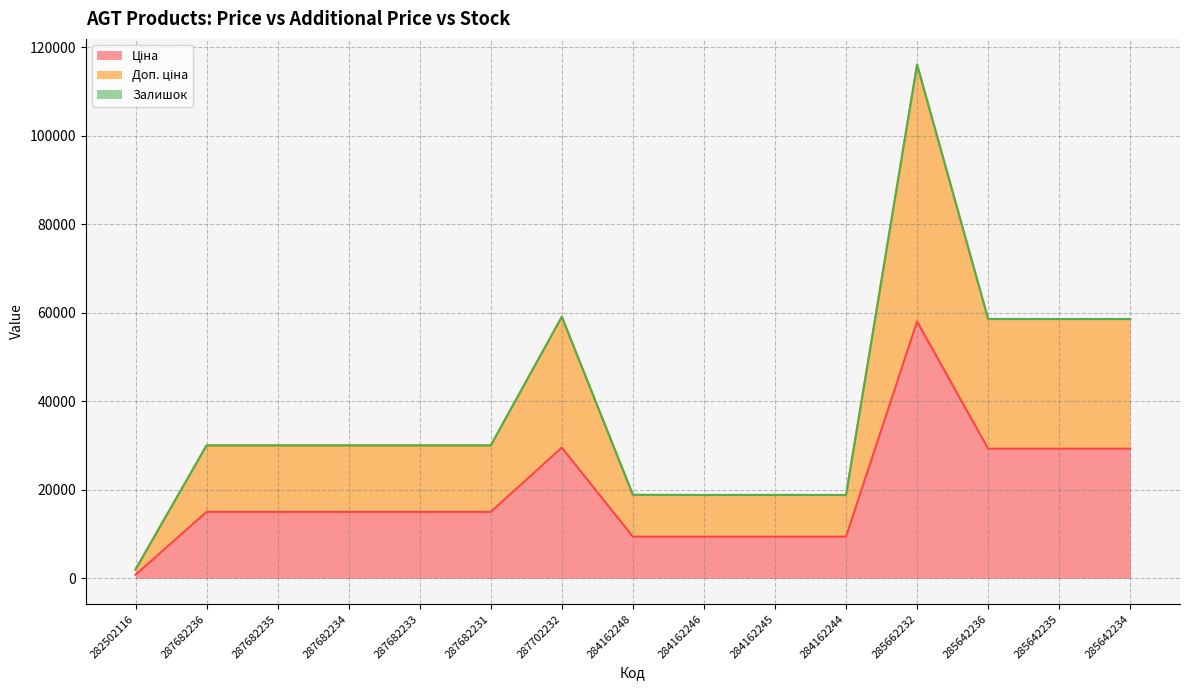

Which series has the largest total across all categories?

Доп. ціна